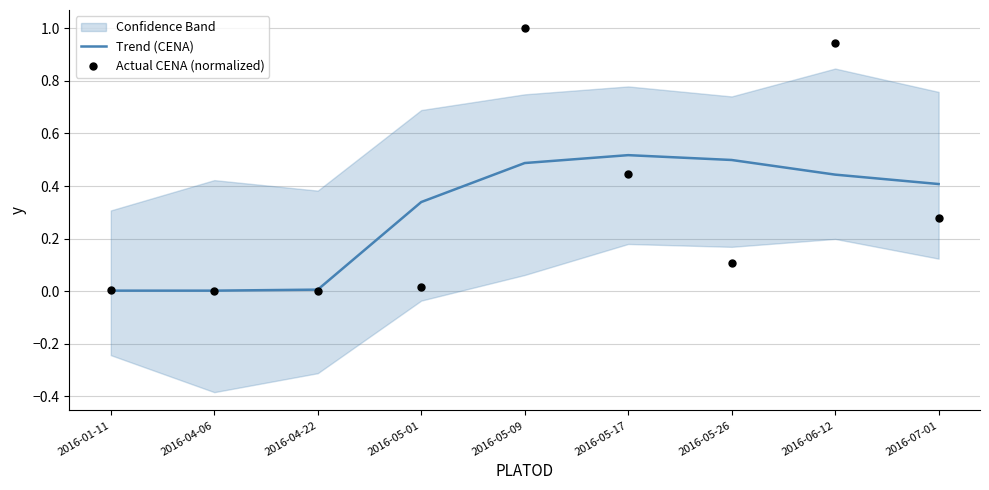

Which series reaches the maximum Y coordinate?

Actual CENA (normalized)